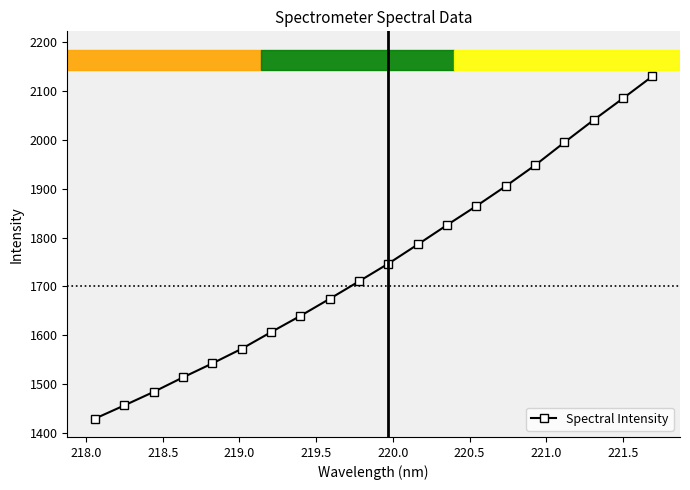

What is the greatest value displayed?

2130.0